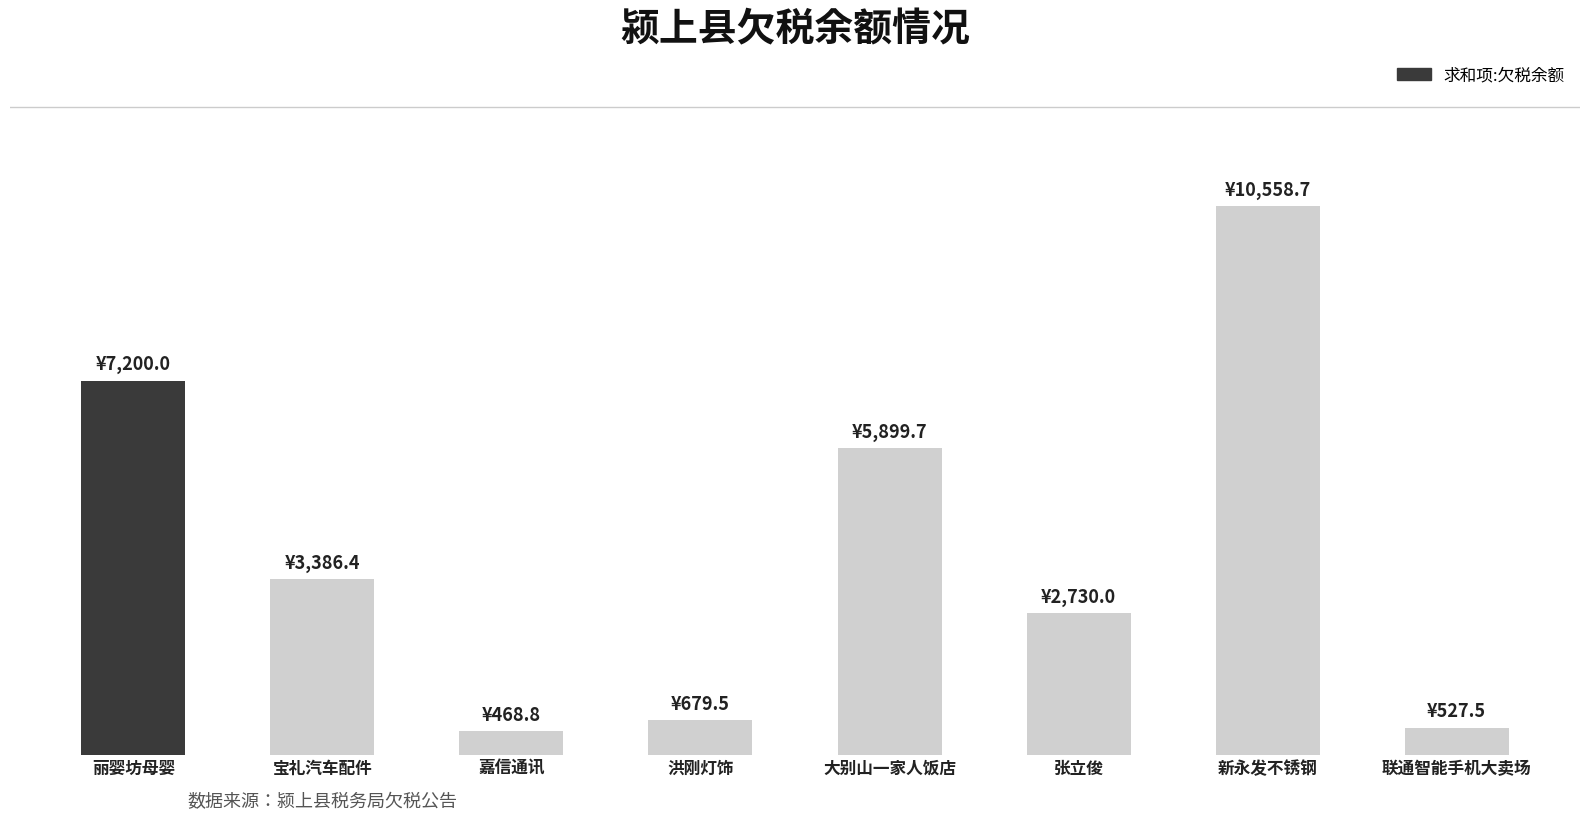

What is the change in value from 新永发不锈钢 to 联通智能手机大卖场?

-10031.2